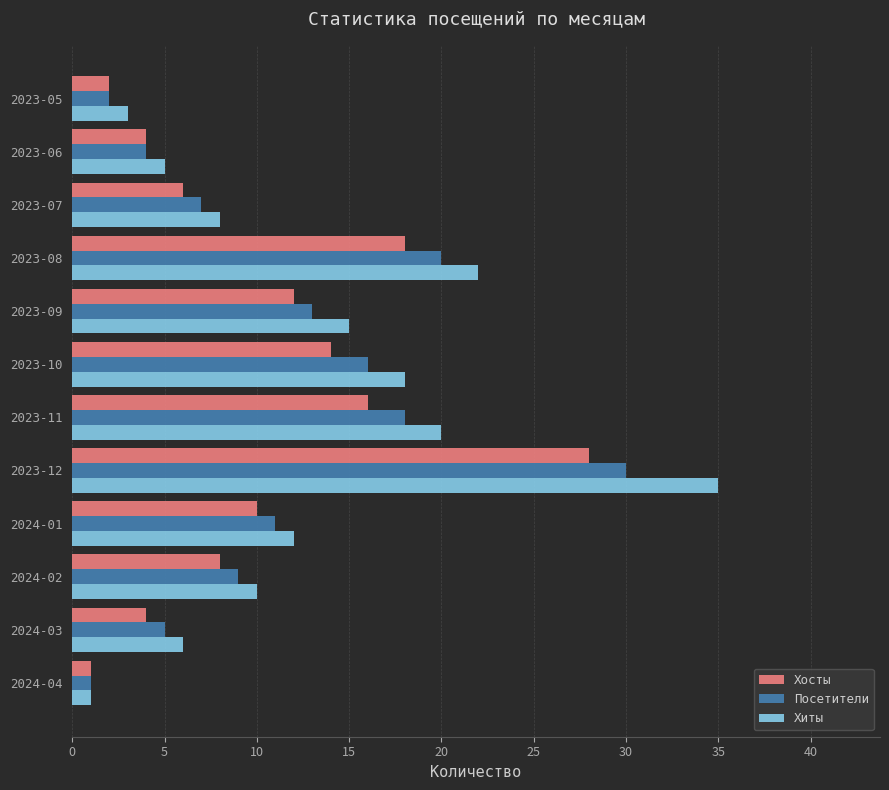

At which label does Хиты reach its minimum?

2024-04